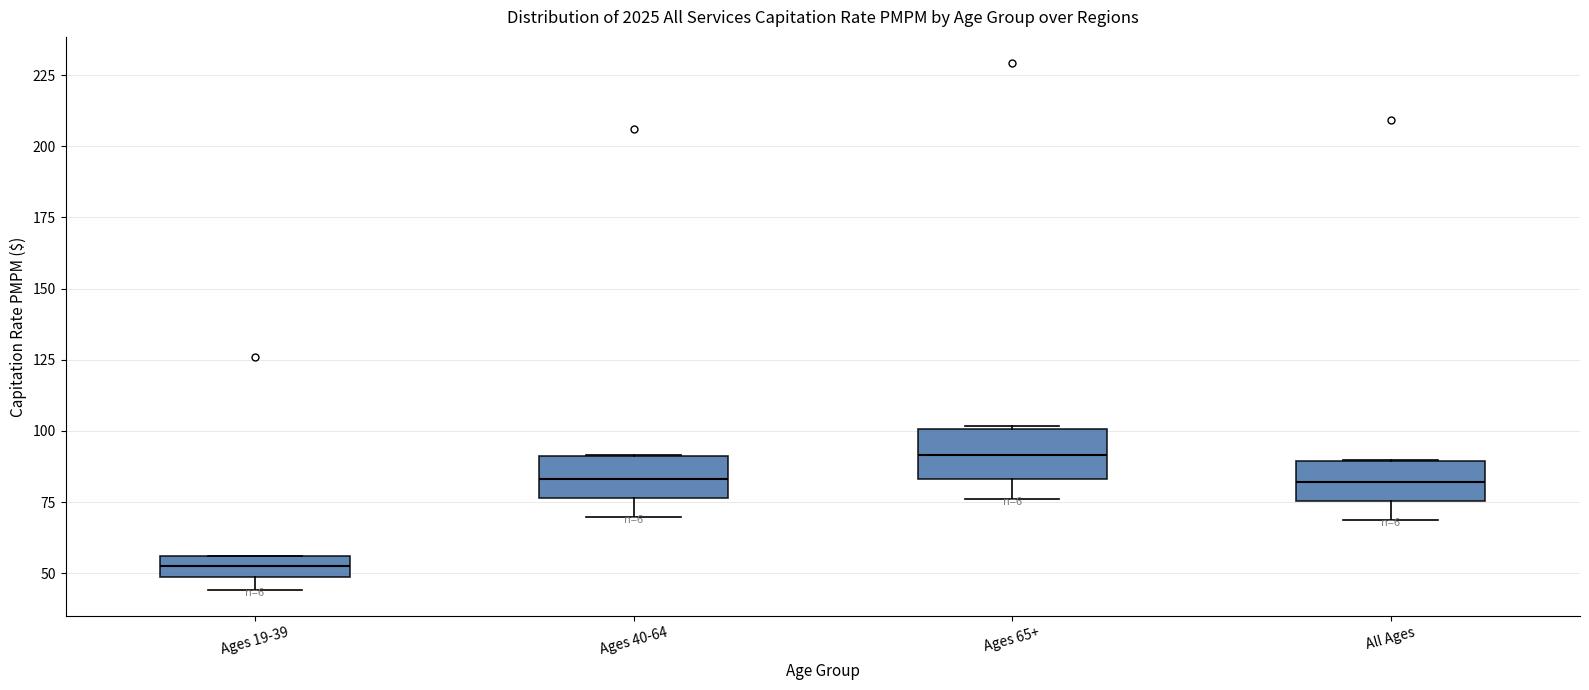

Which box's median line is the lowest?

Ages 19-39